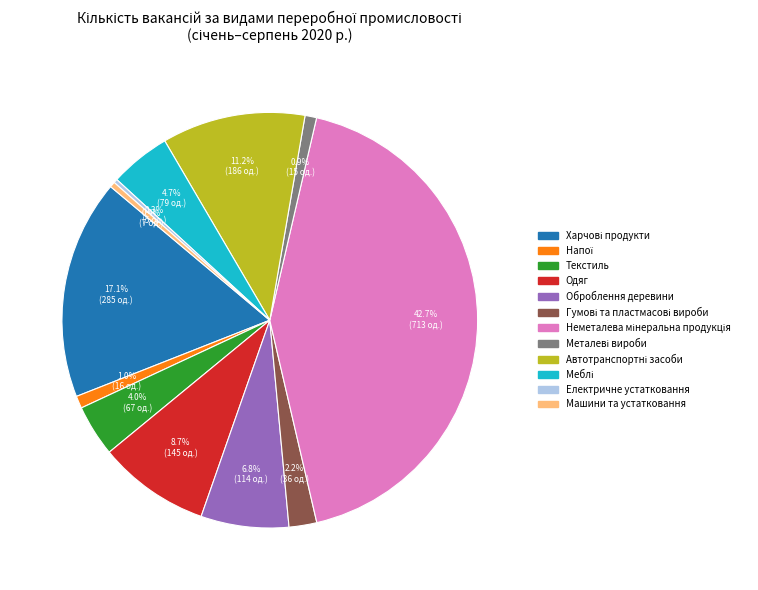

Is there a majority slice in this chart?

No